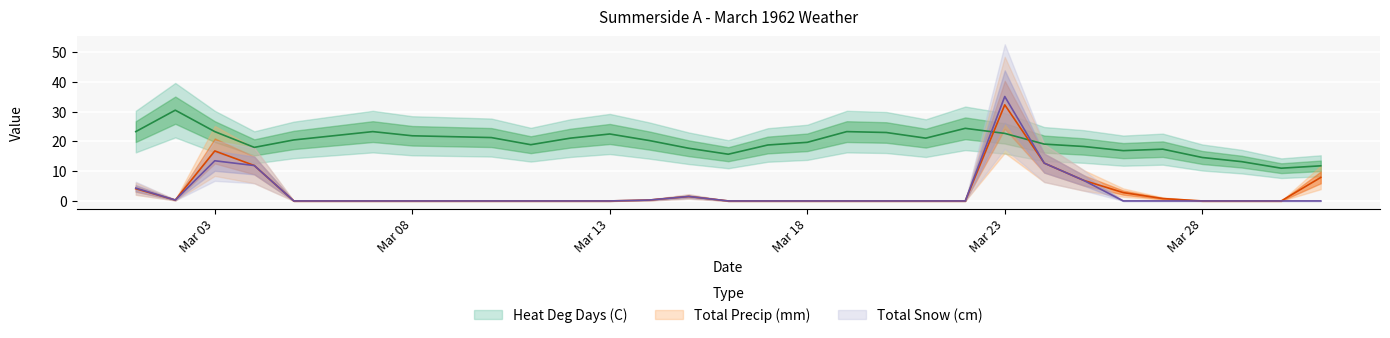

At which label does Total Snow (cm) reach its minimum?

1962-03-05